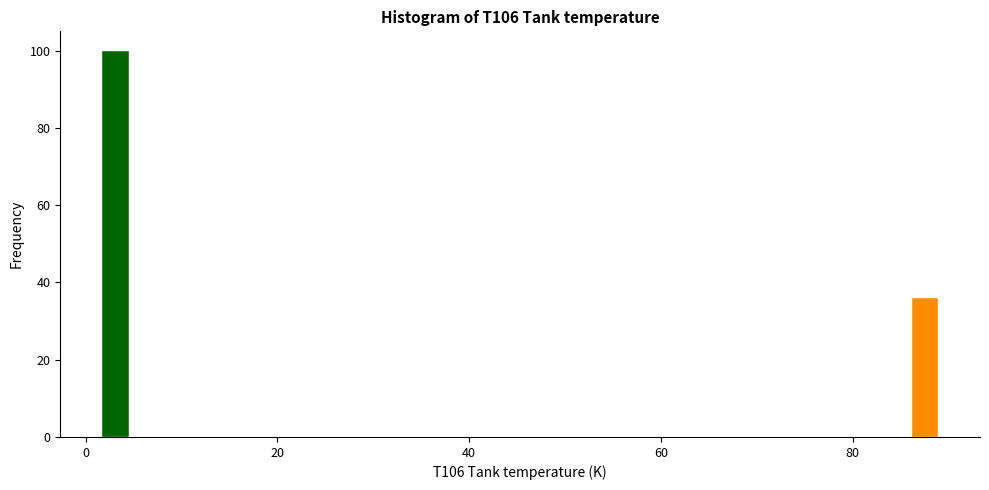

Around what value on the x-axis is the tallest bar? Give the approximate position of its centre, as read against the axis.

4